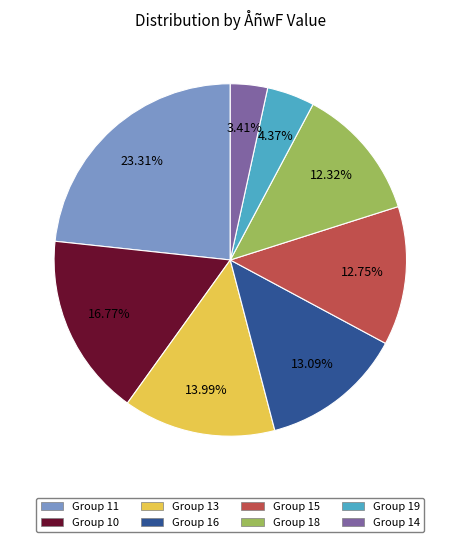

Does any single category account for the majority?

No